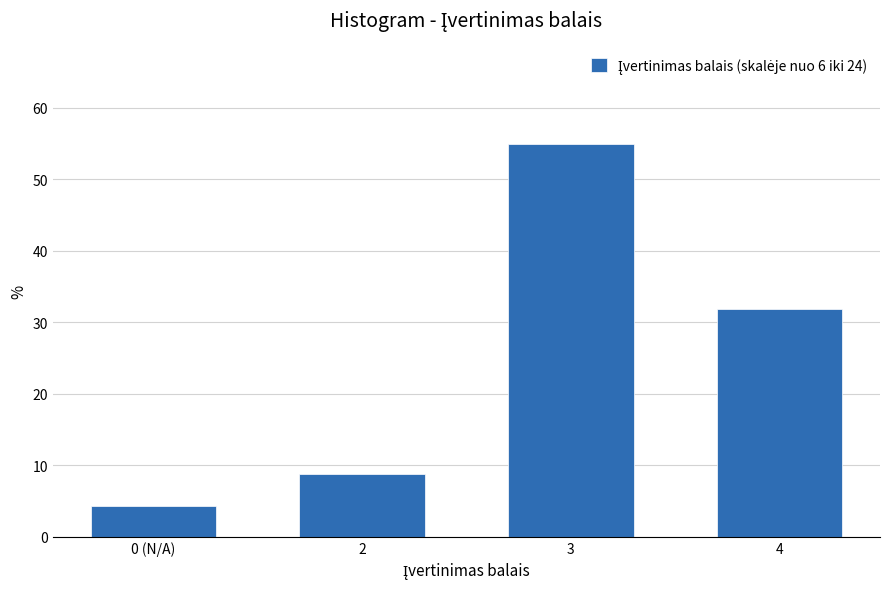

Reading left to right, list all the values displayed in this chart.

4.4	8.8	55.0	31.9